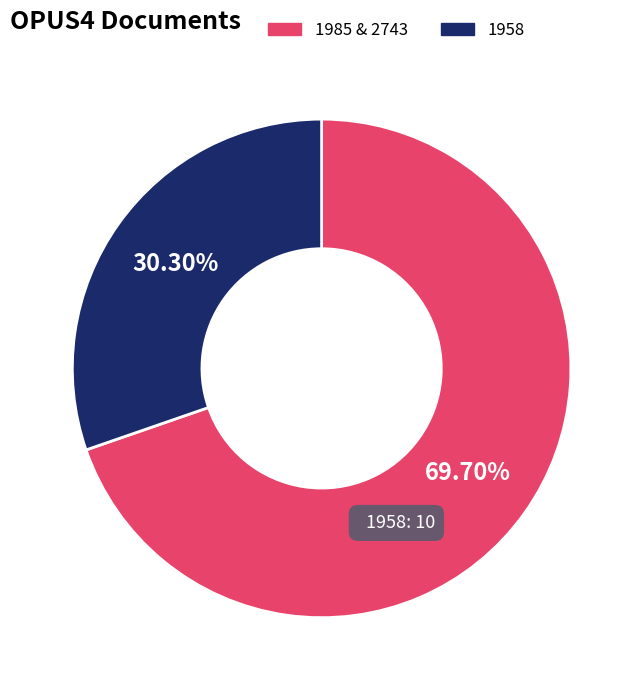

Which category has the smallest portion of the pie?

1958